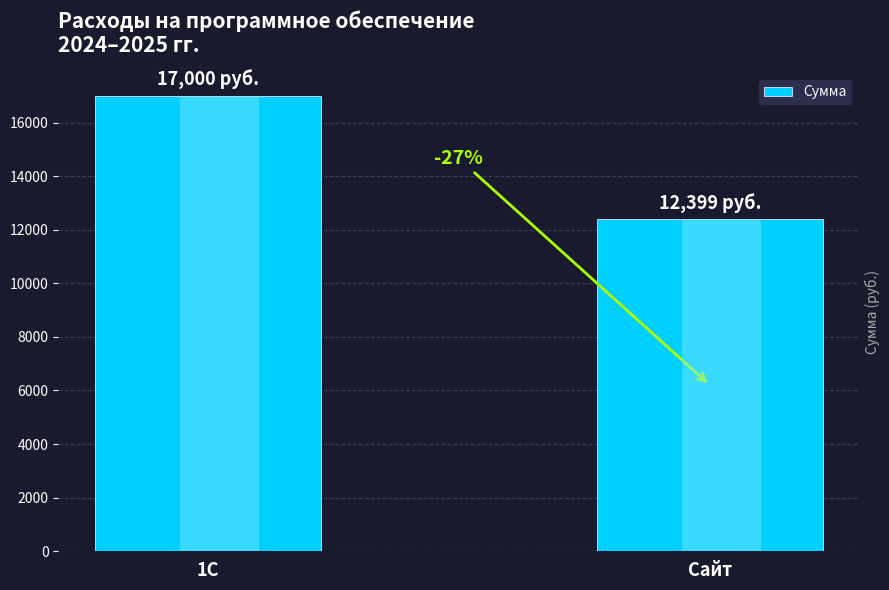

What is the label of the 2nd bar from the left?

Сайт